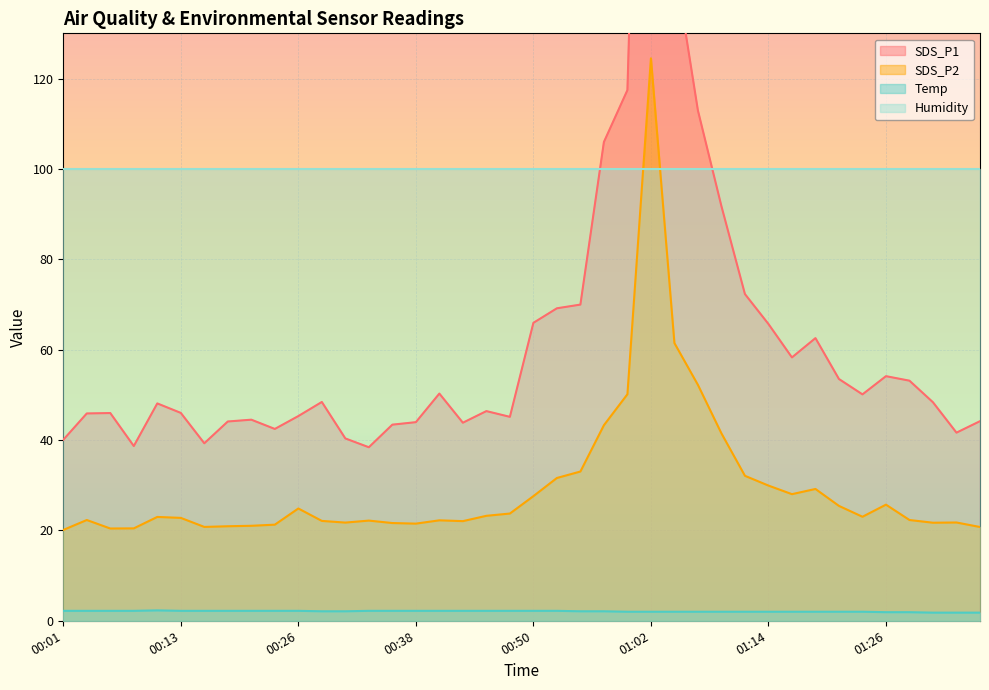

True or false: SDS_P1 and Temp cross at least once.

False